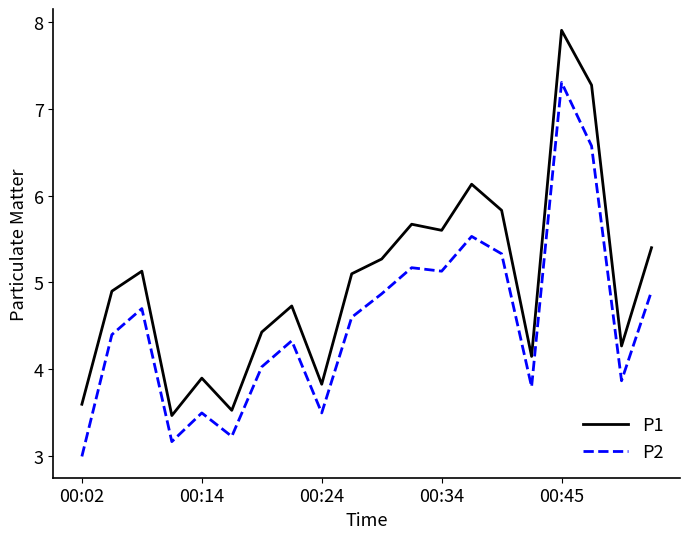

What is the difference between the maximum and minimum values in the P1 series?

4.4